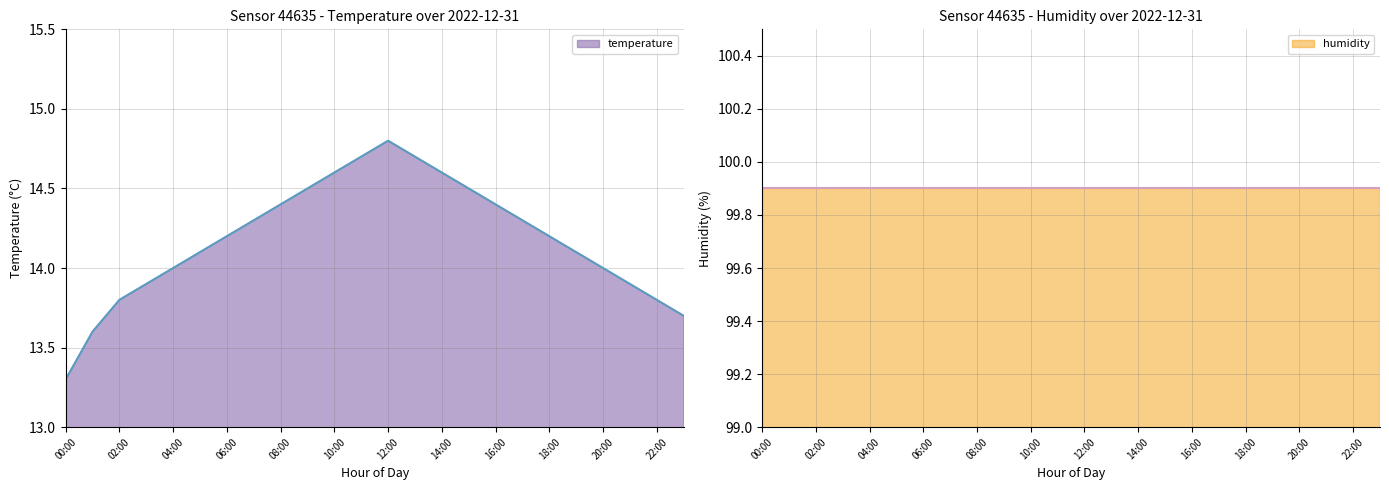

List the labels in order of value, largest first.

12:00, 11:00, 13:00, 10:00, 14:00, 09:00, 15:00, 08:00, 16:00, 07:00, 17:00, 06:00, 18:00, 05:00, 19:00, 04:00, 20:00, 03:00, 21:00, 02:00, 22:00, 23:00, 01:00, 00:00